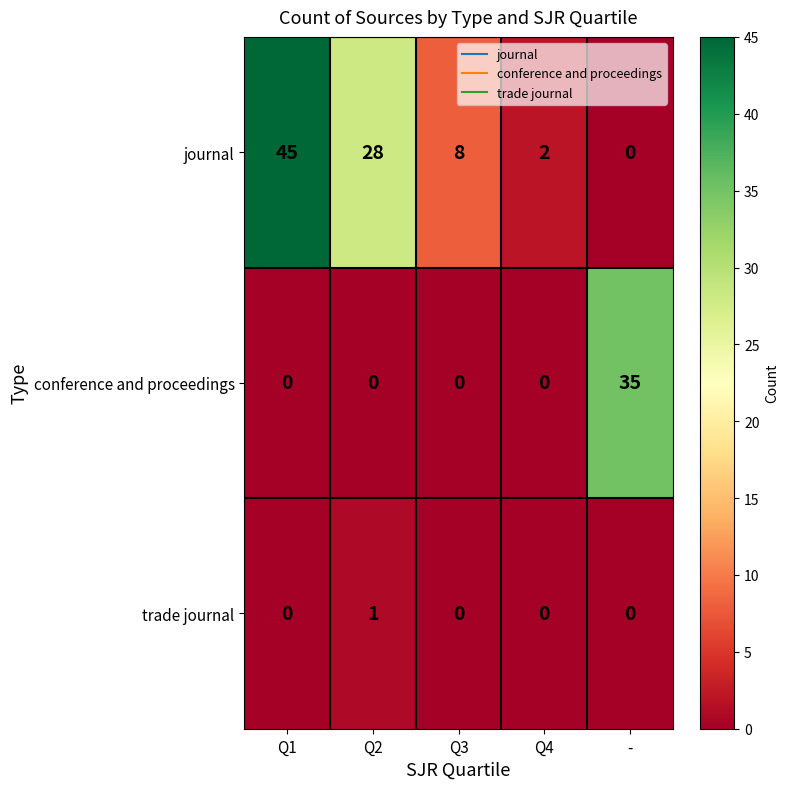

Count the trade journal values in the range 0 to 1.

5